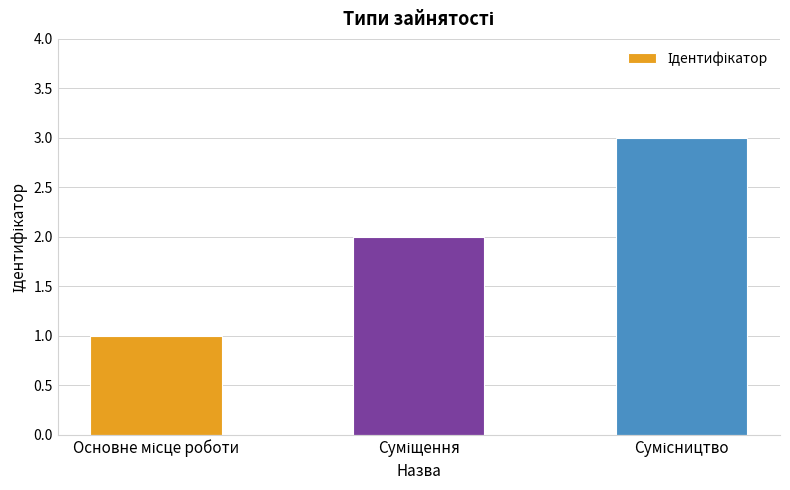

What is the difference between the maximum and second lowest values?

1